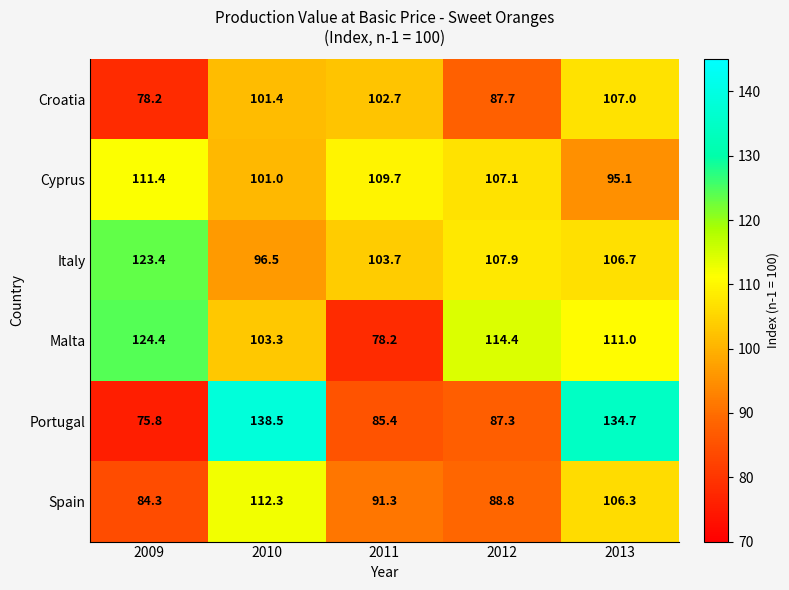

How many distinct data groups are displayed?

6